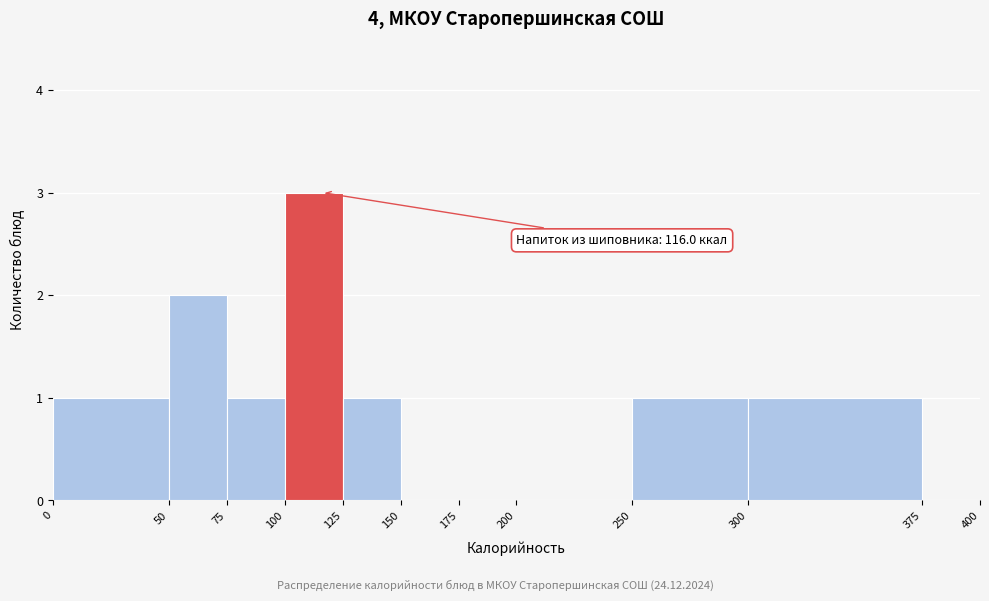

Over which range of the x-axis is the bar tallest?

100 to 125